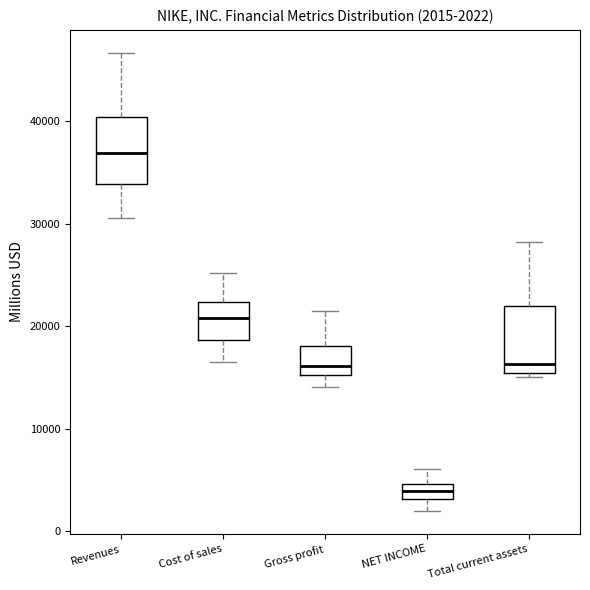

Which box has the lowest median line?

NET INCOME